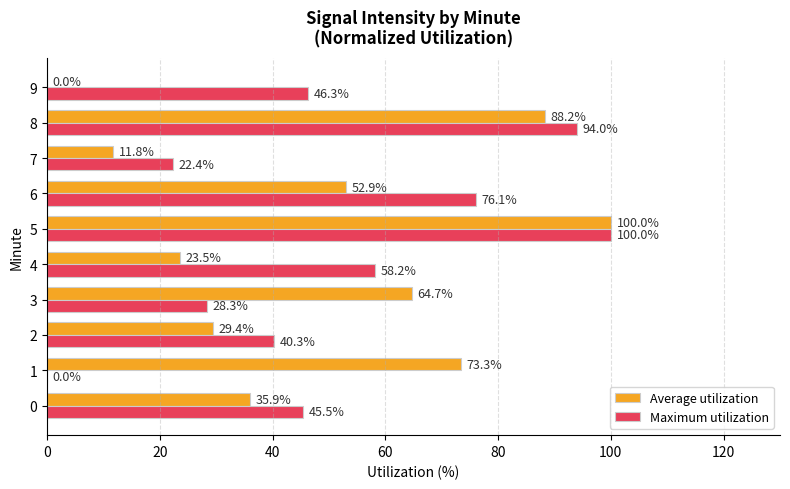

Which category has the highest value across all series?

5